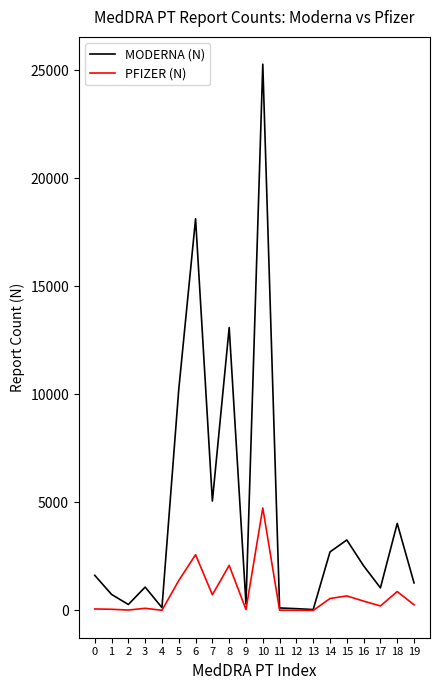

The value of MODERNA (N) at 18 is 6539. True or false?

False